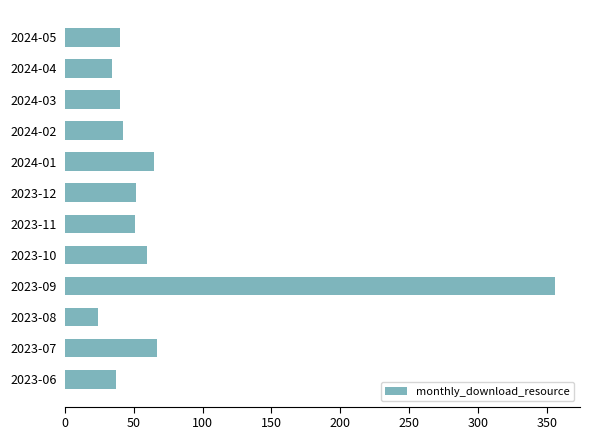

At which label is the value closest to 190?

2023-07